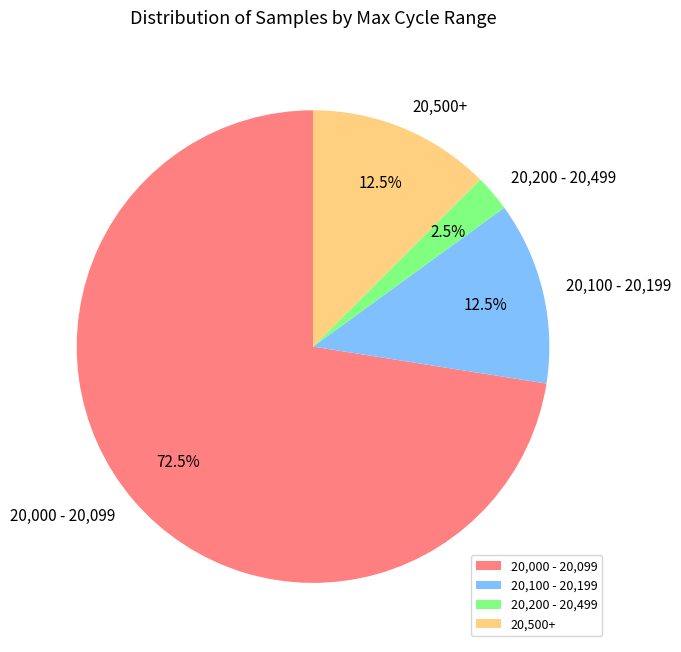

Approximately how many times larger is the value at 20,000 - 20,099 compared to 20,200 - 20,499?

29.0